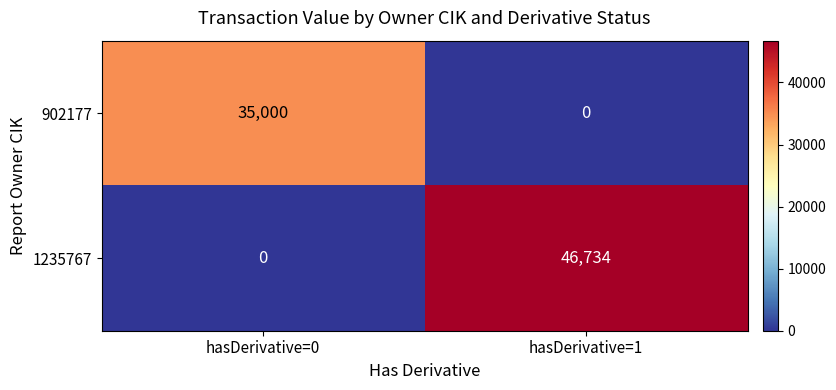

Reading left to right, list all the values displayed in this chart.

902177: 35000	0
1235767: 0	46734